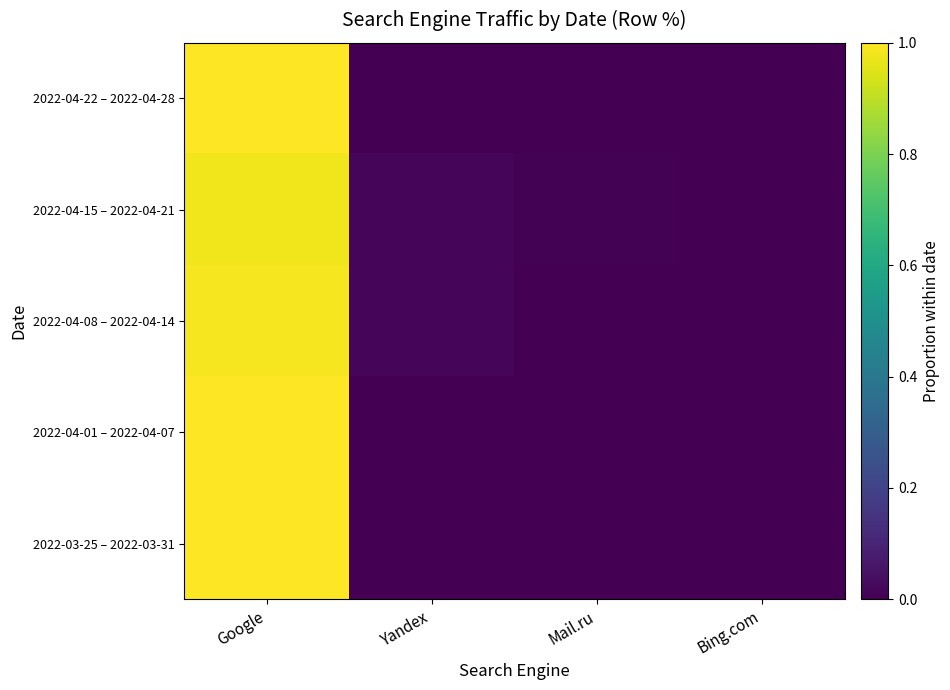

Count the number of categories in the chart.

4